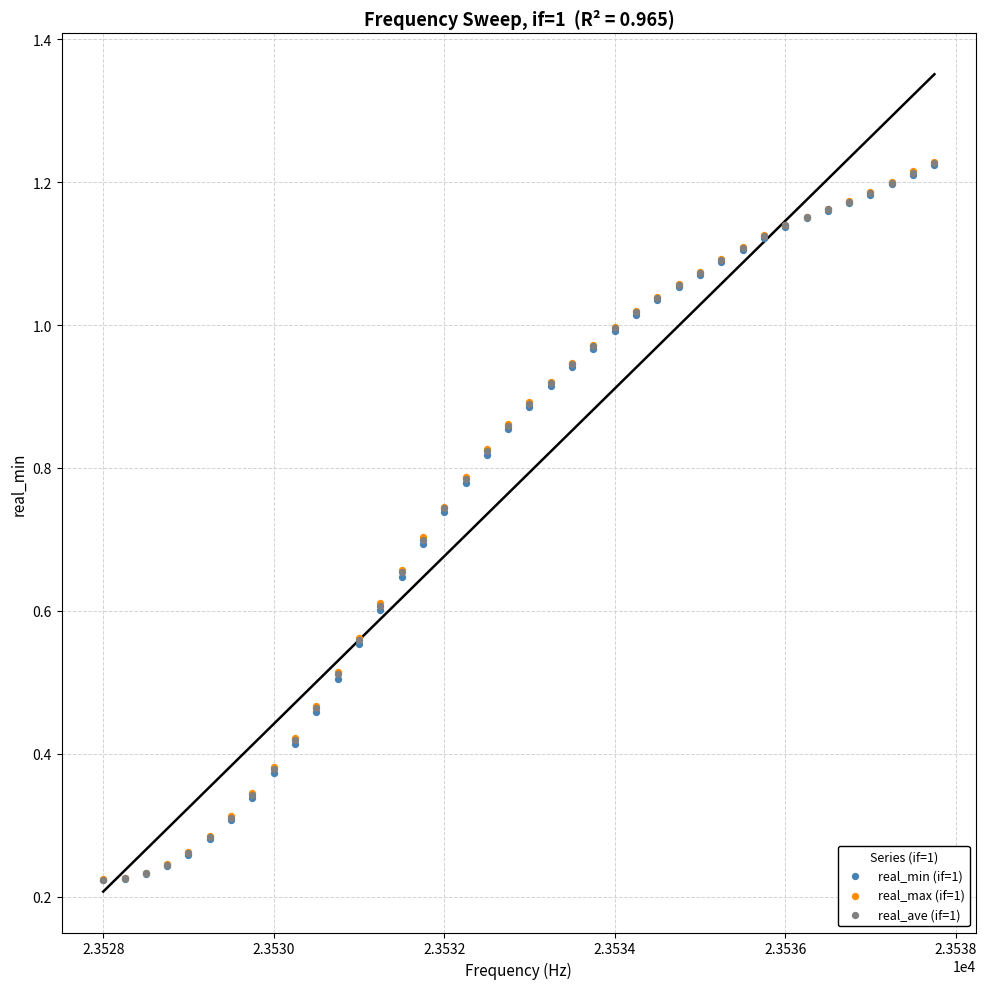

What are all the series names shown in the legend?

real_min (if=1), real_max (if=1), real_ave (if=1)